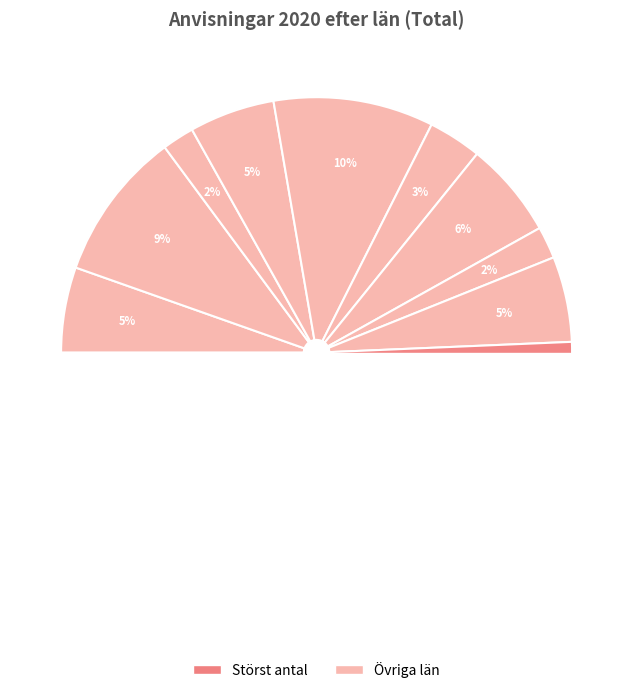

True or false: GÄVLEBORGS LÄN accounts for 5% of the total.

True